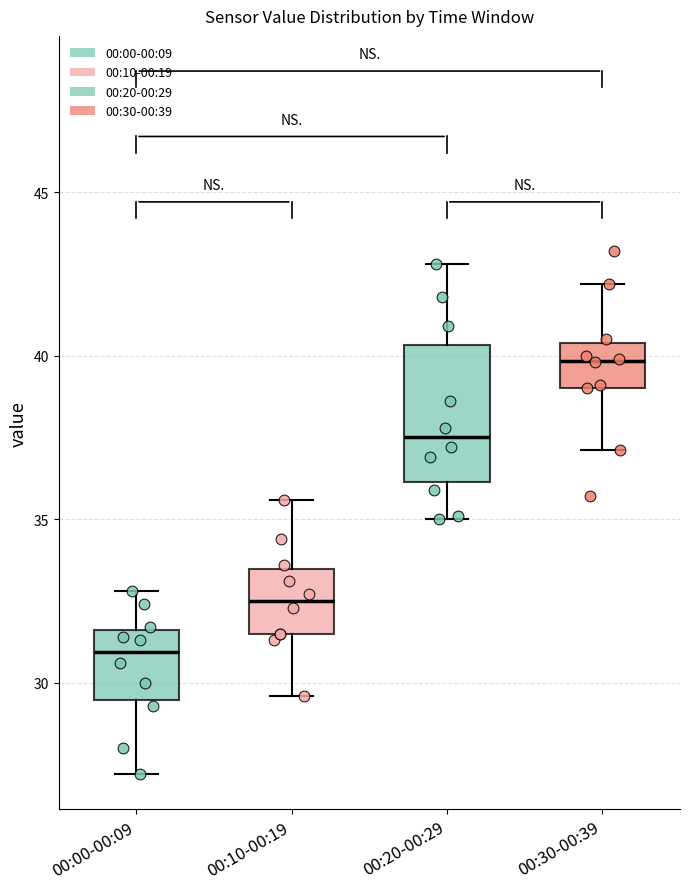

Which box is the tallest, from its lower edge to its upper edge?

00:20-00:29